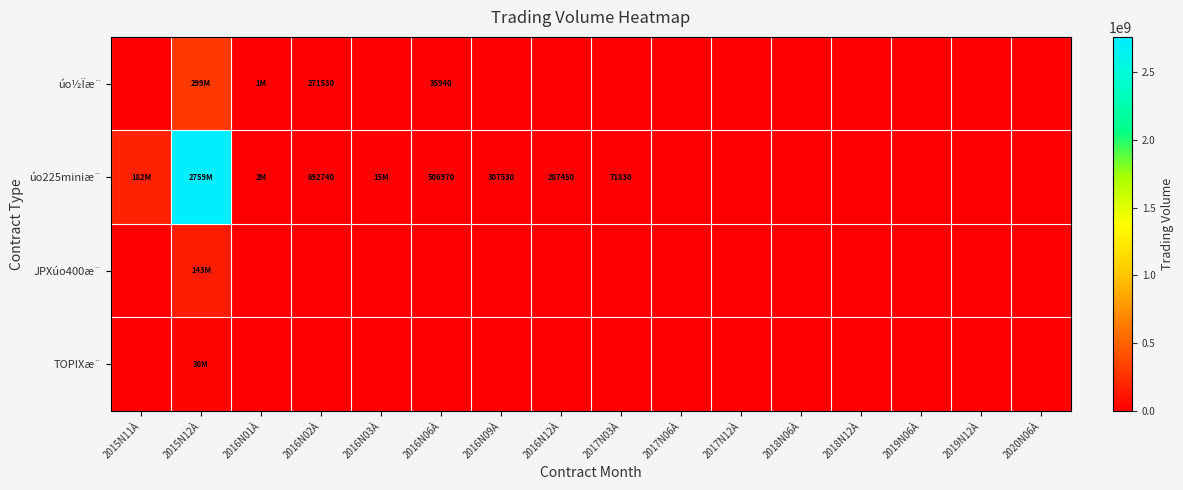

True or false: úo225miniæ¨ has a value of 287450 at 2016N12À.

True